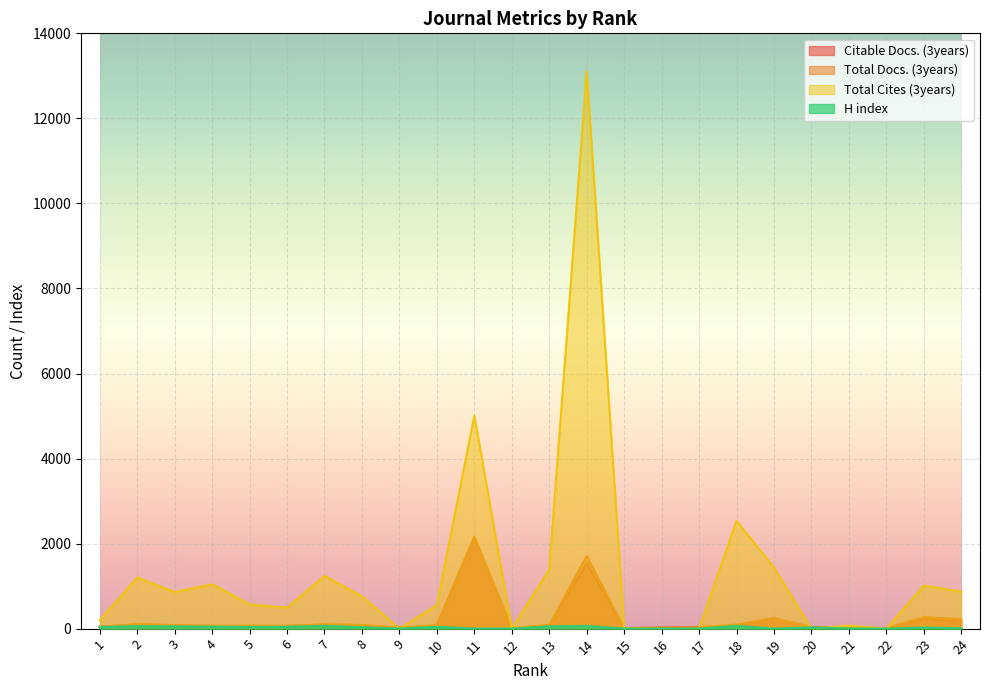

Reading left to right, transcribe all the data shown in this chart.

Citable Docs. (3years): 49	98	79	62	65	66	94	83	19	76	2148	5	80	1545	9	23	37	74	244	28	23	12	222	189
Total Docs. (3years): 35	111	81	69	70	66	103	85	20	85	2165	6	86	1710	13	24	37	95	250	37	31	13	272	222
Total Cites (3years): 197	1201	859	1042	568	491	1240	759	0	552	5009	0	1389	13106	0	0	0	2534	1436	0	70	0	1013	867
H index: 36	59	51	47	40	43	65	33	0	43	0	0	52	63	0	0	0	63	0	28	6	0	24	10